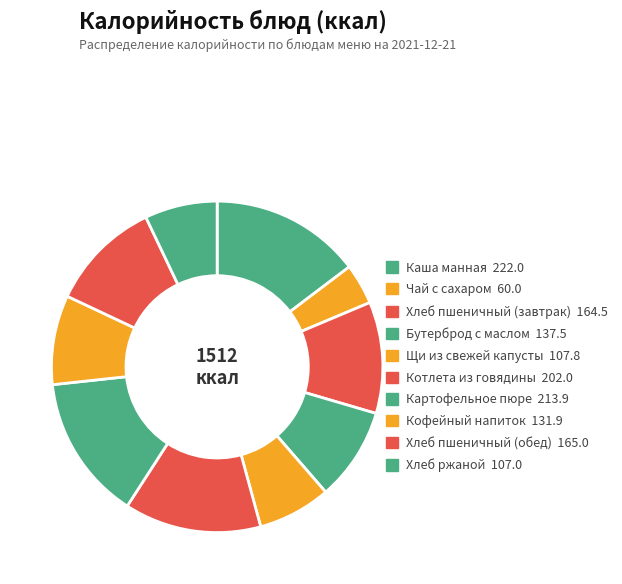

What is the smallest slice in the pie chart?

Чай с сахаром